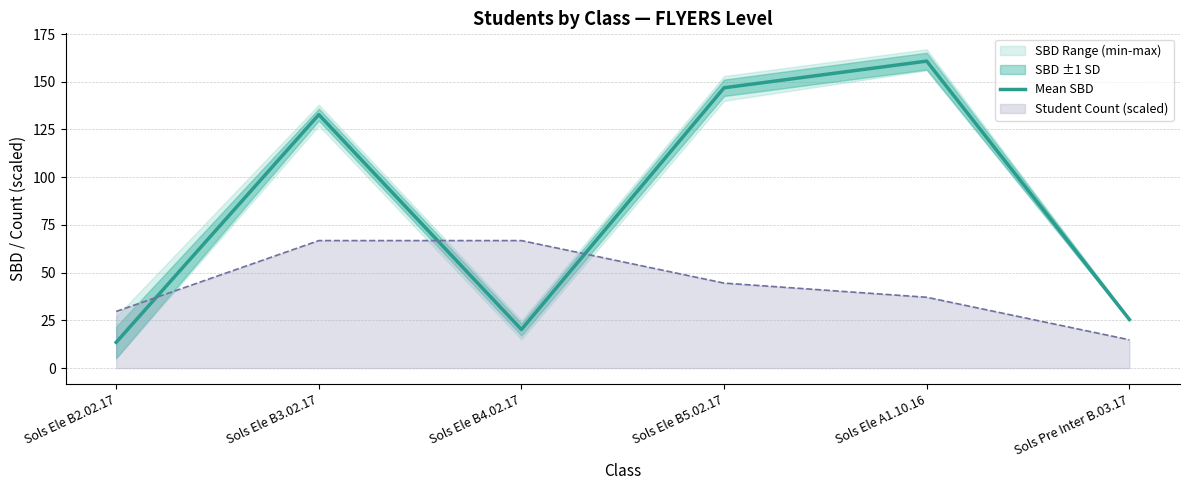

List the labels in order of value, largest first.

Sols Ele A1.10.16, Sols Ele B5.02.17, Sols Ele B3.02.17, Sols Pre Inter B.03.17, Sols Ele B4.02.17, Sols Ele B2.02.17